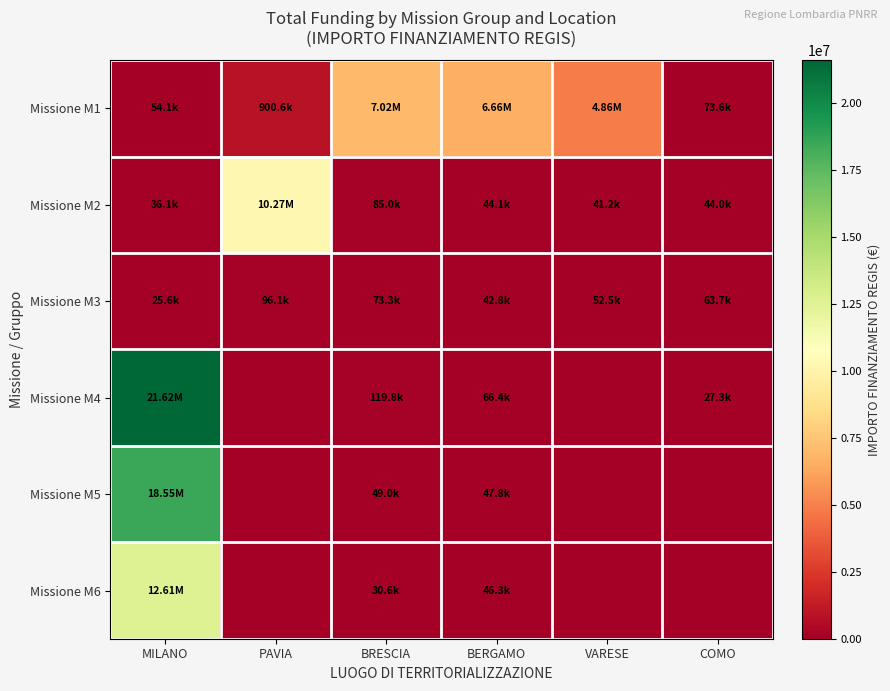

How many distinct data groups are displayed?

6